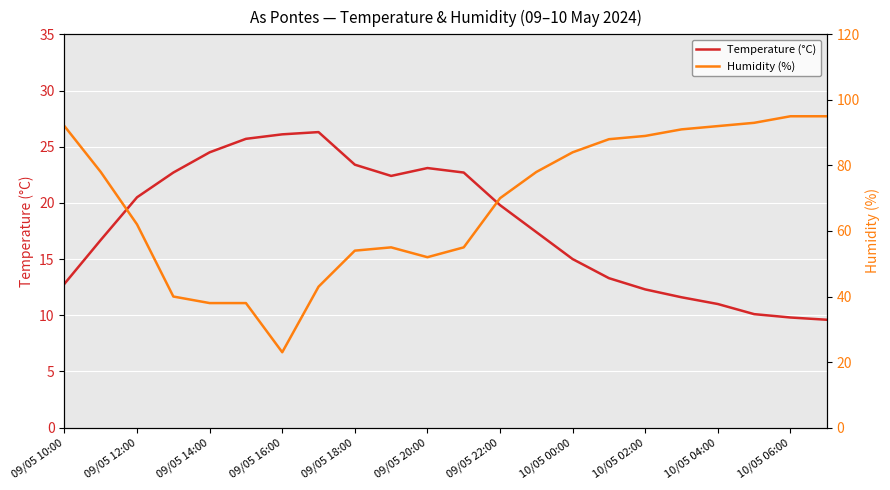

At which label does Temperature (°C) first exceed 19?

09/05 12:00